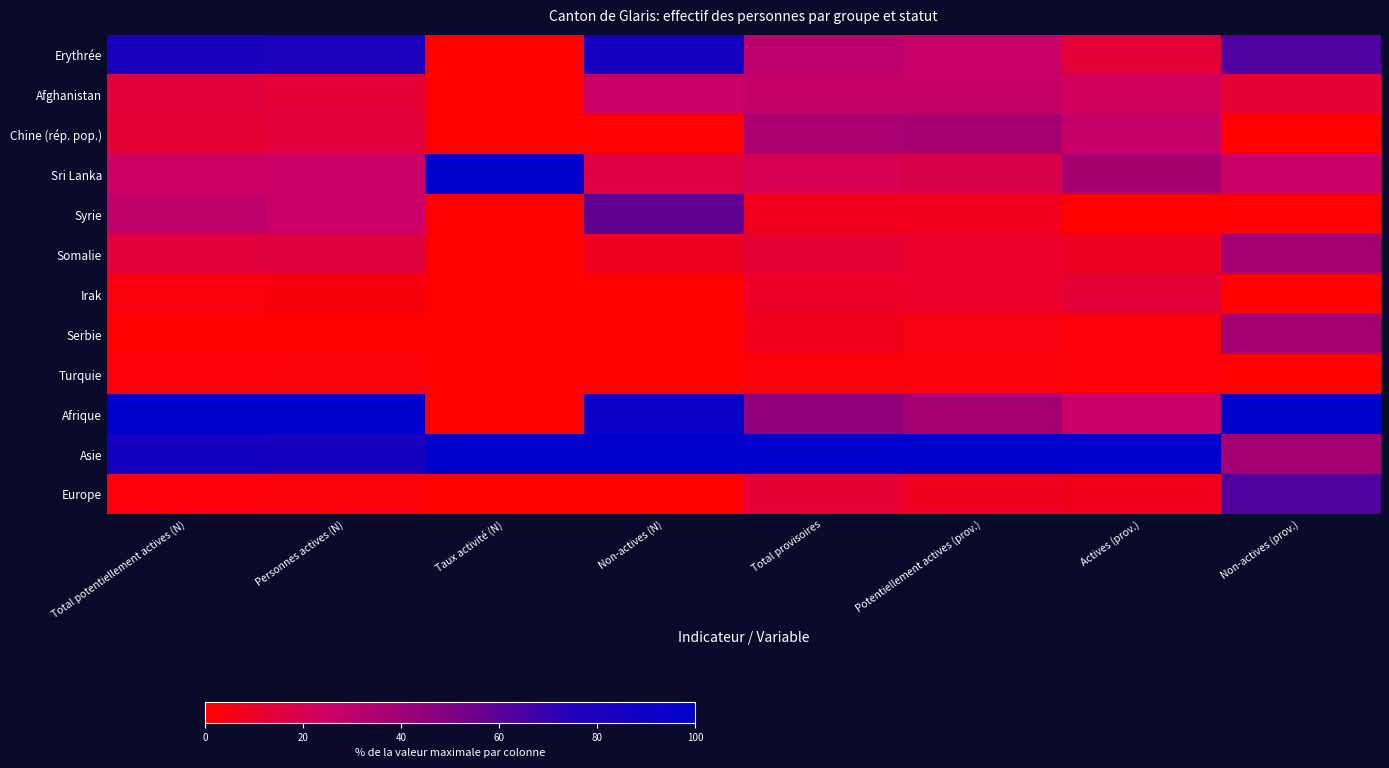

Between Potentiellement actives (prov.) and Total potentiellement actives (N), which is larger?

Total potentiellement actives (N)